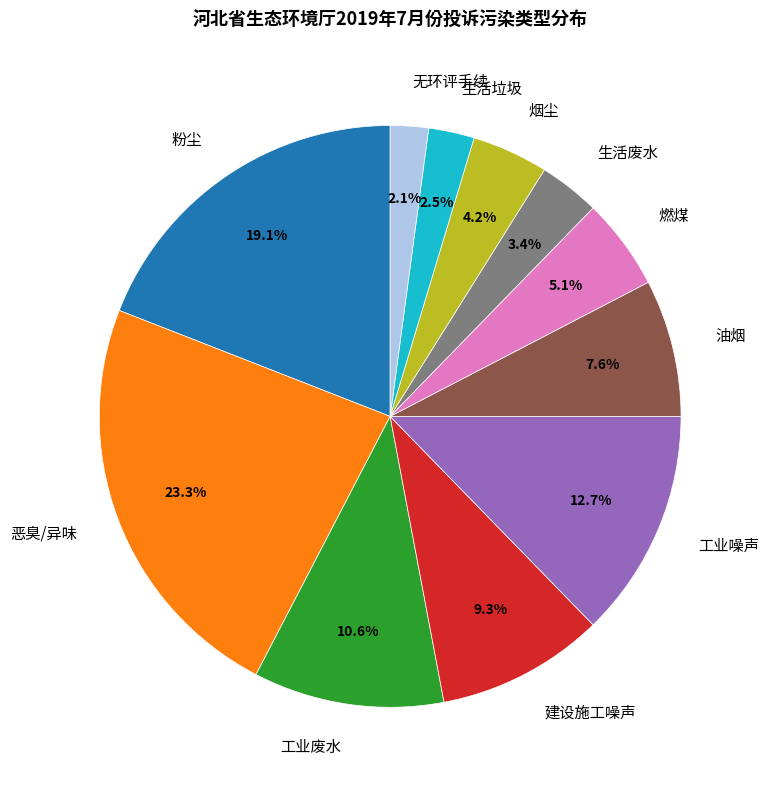

Is there a majority slice in this chart?

No